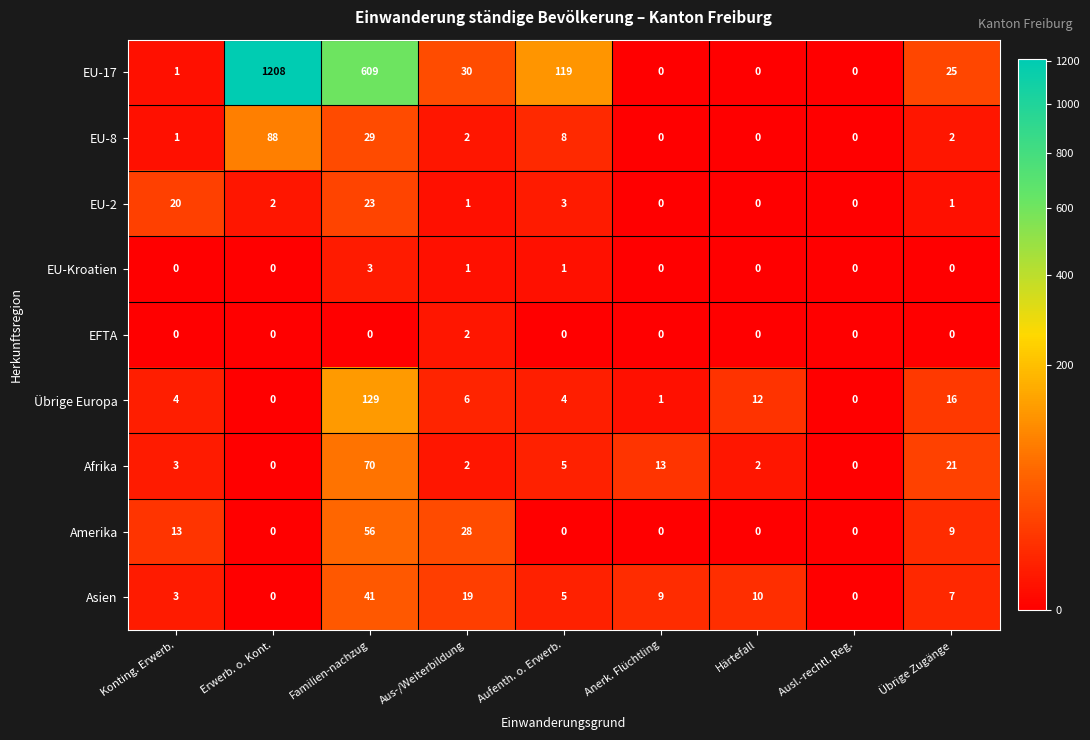

Is it true that EU-8 equals 41 at Anerk. Flüchtling?

False